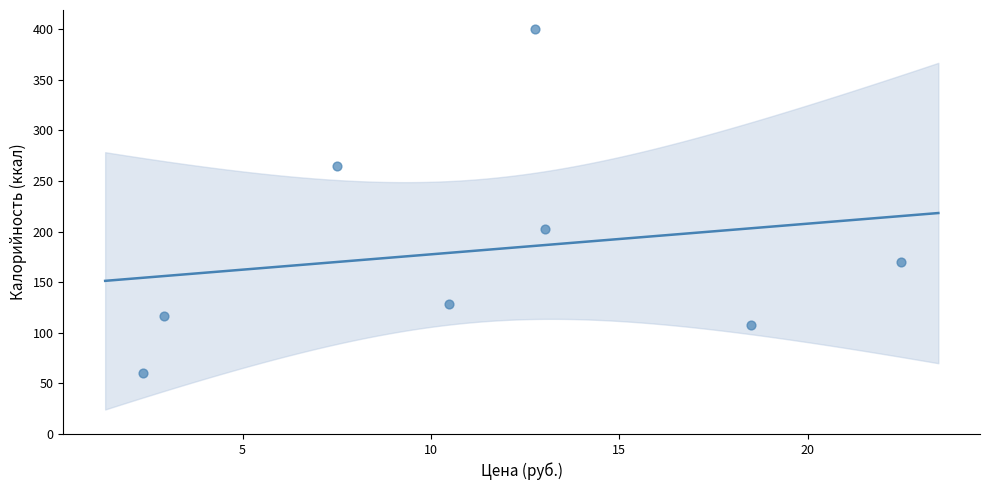

What Y value in the scatter plot is closest to 230?

202